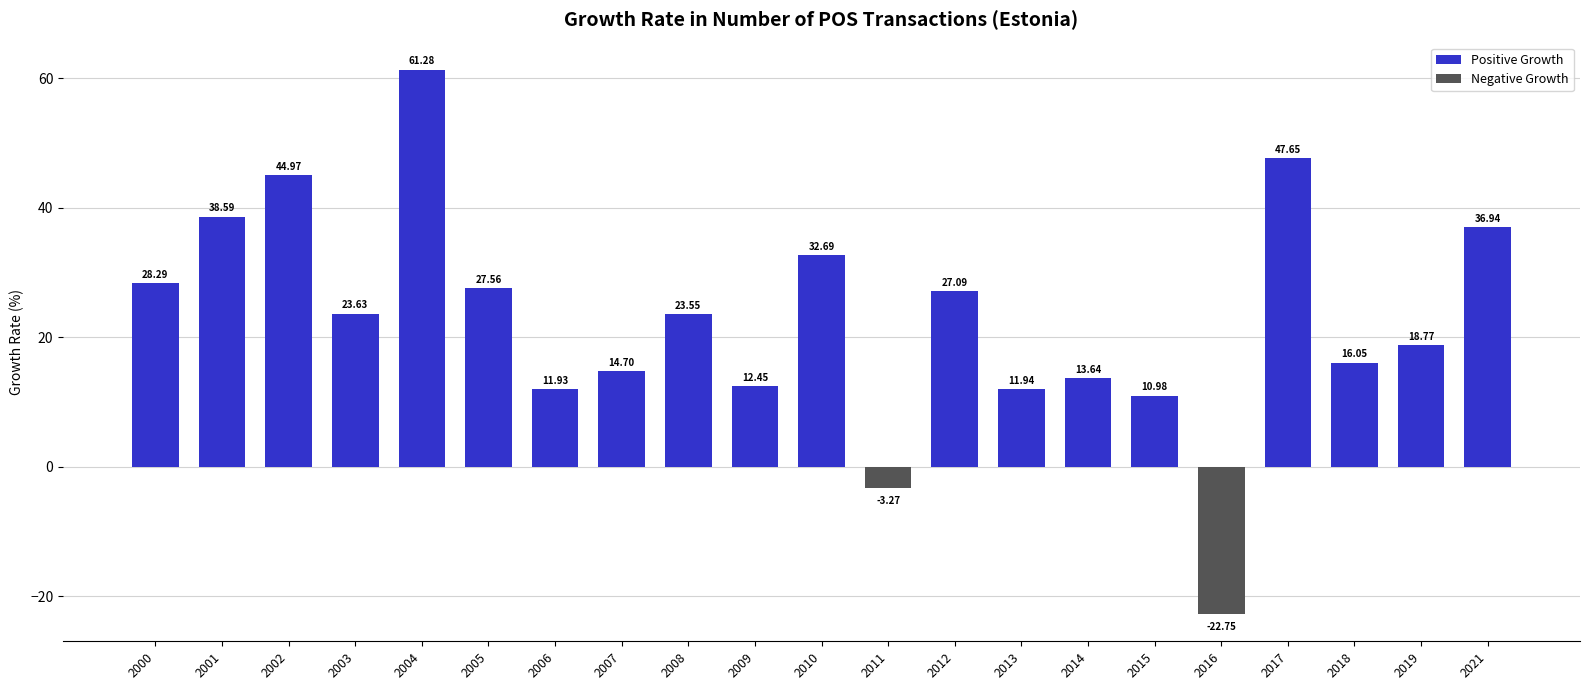

Rank the categories by value from lowest to highest.

2016, 2011, 2015, 2006, 2013, 2009, 2014, 2007, 2018, 2019, 2008, 2003, 2012, 2005, 2000, 2010, 2021, 2001, 2002, 2017, 2004